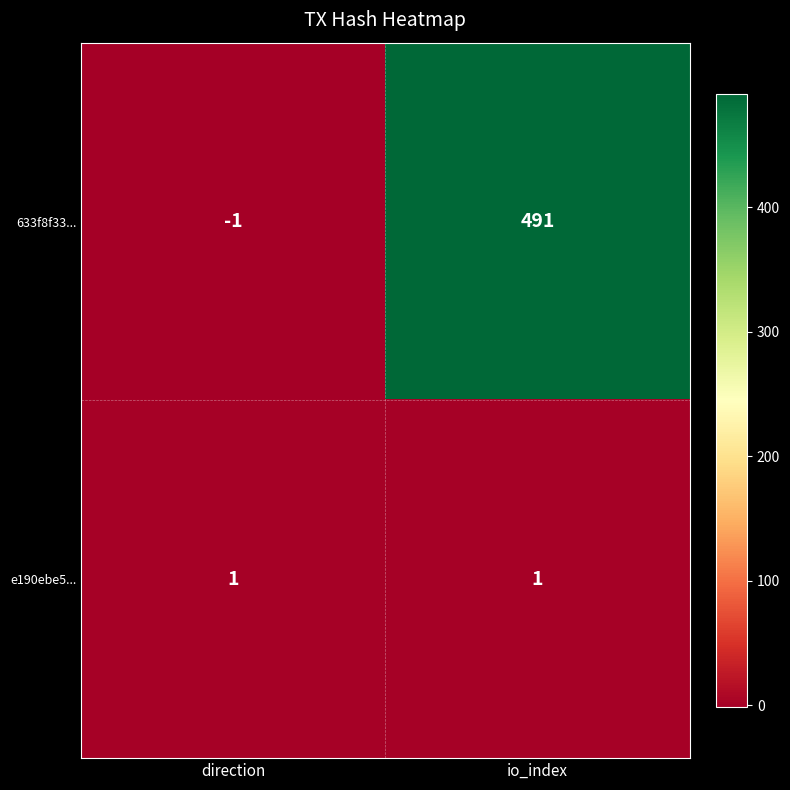

What is the sum of all 633f8f33... values?

490